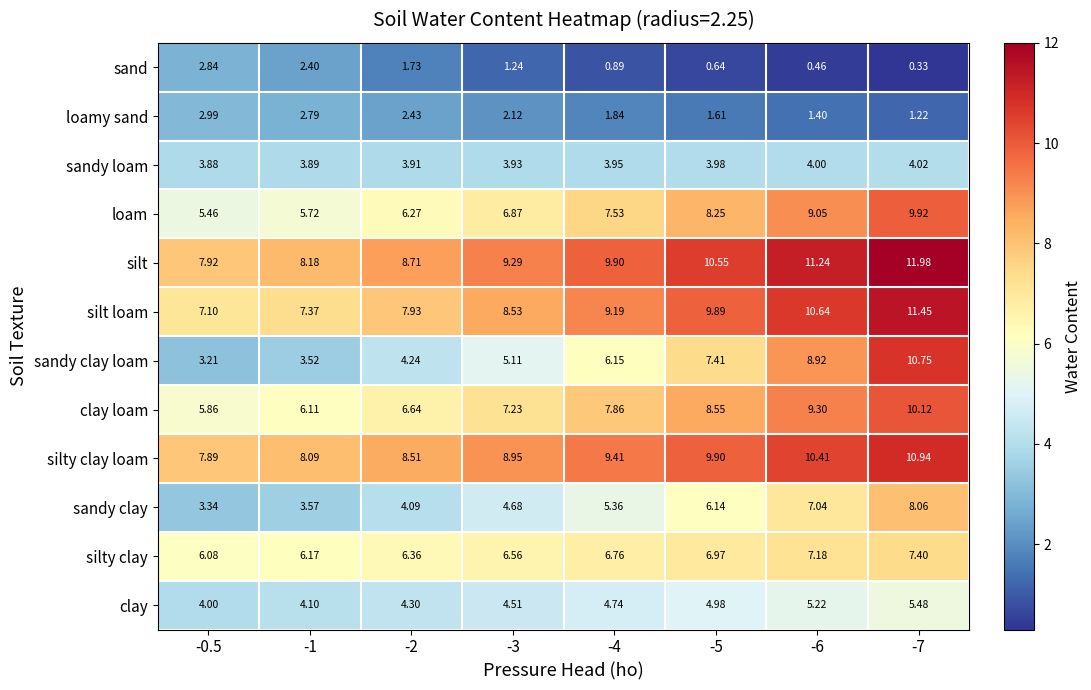

Which series has the largest range (max minus min)?

sandy clay loam